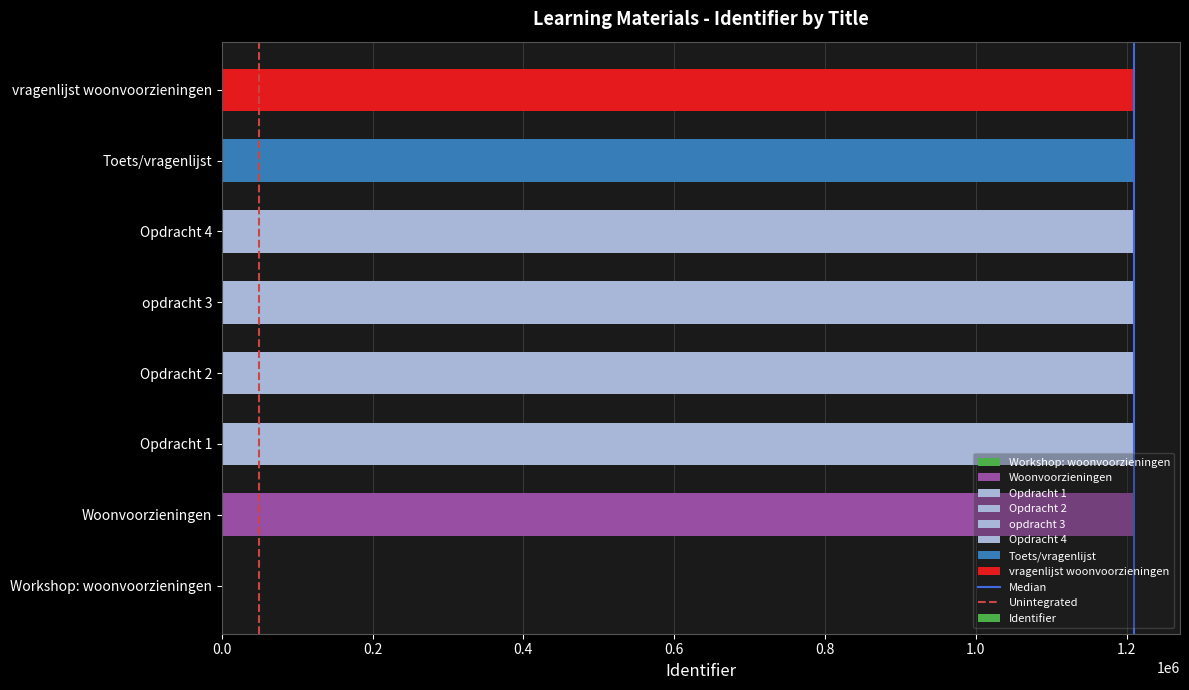

What is the greatest value displayed?

1210374